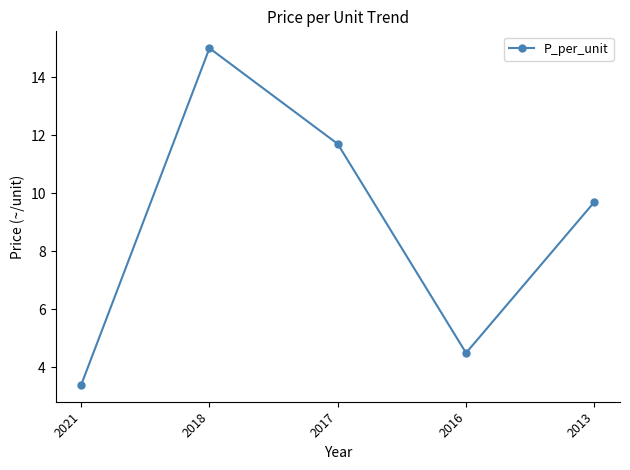

What is the value of the 1st point from the left?

3.4